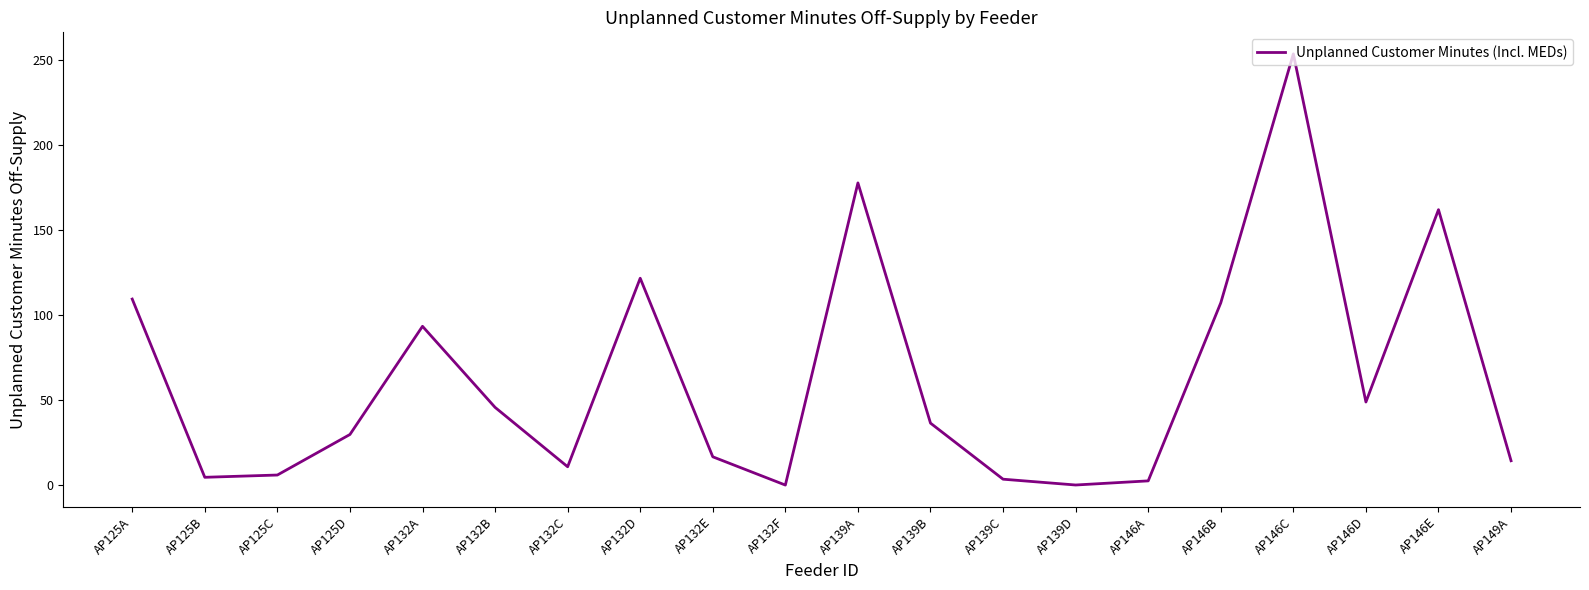

What is the sum of the values at AP146B and AP132A?

200.7